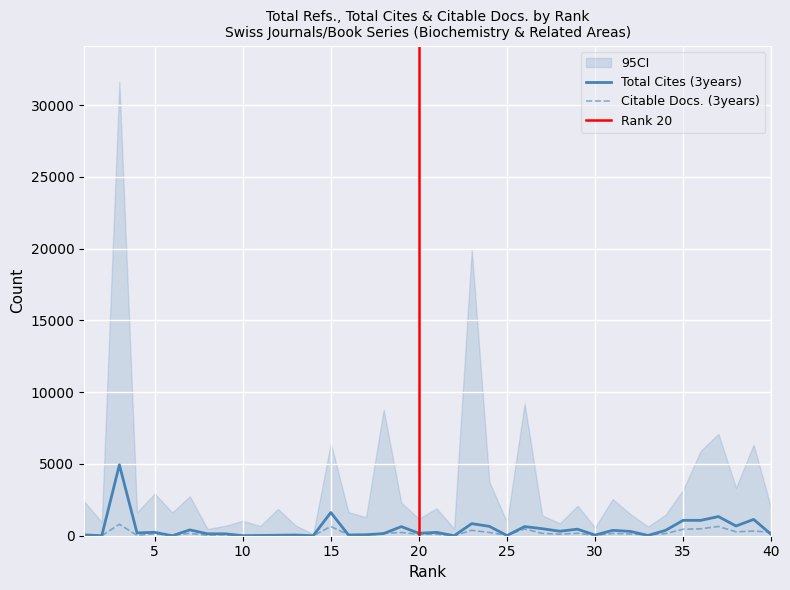

Which series has the largest range (max minus min)?

Total Cites (3years)